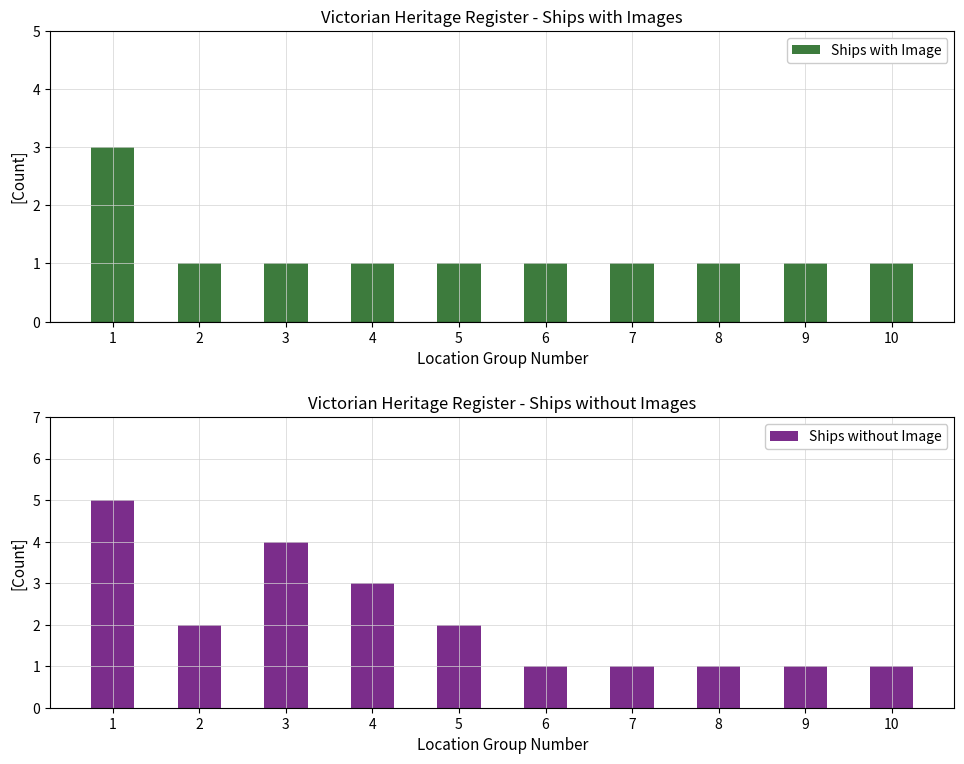

Are the bars grouped side by side (vs. stacked)?

Yes